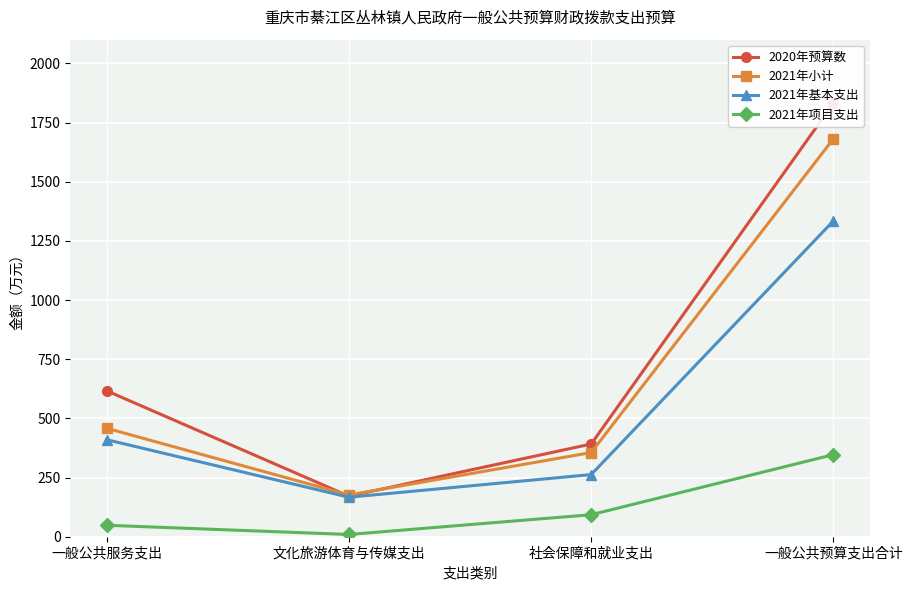

The 2021年项目支出 series shows 9.5 at 文化旅游体育与传媒支出. True or false?

True